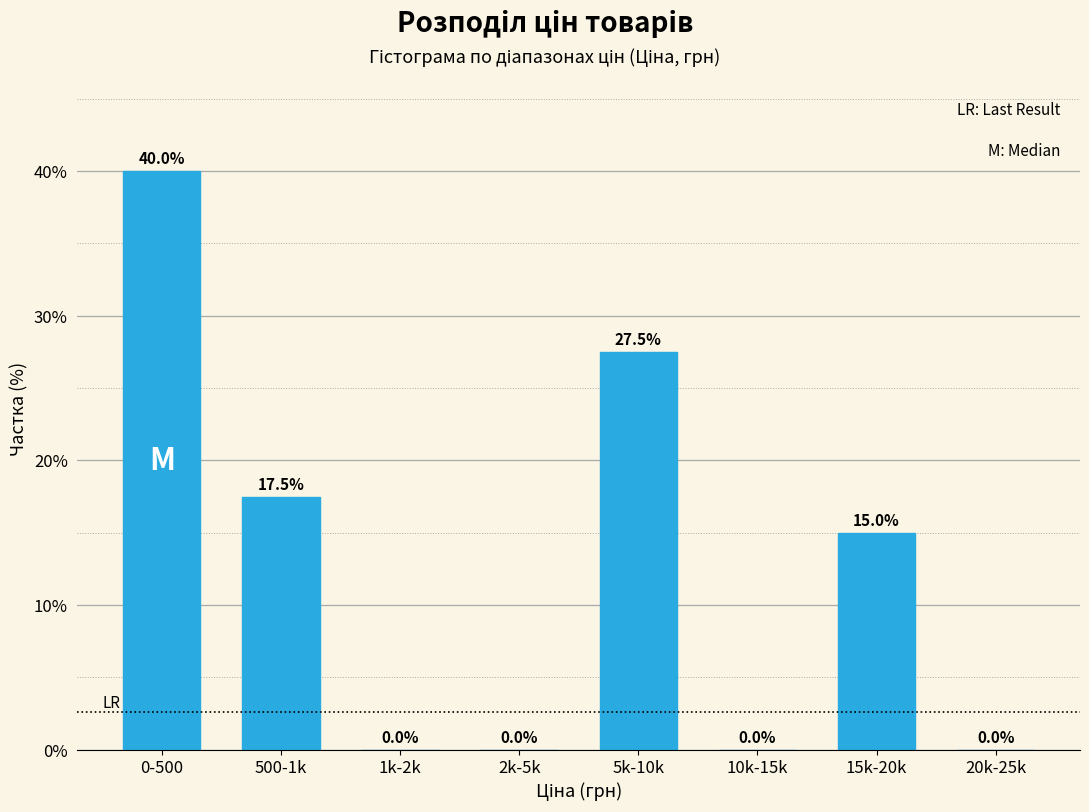

Reading left to right, list all the values displayed in this chart.

0-500=40.0	500-1k=17.5	1k-2k=0.0	2k-5k=0.0	5k-10k=27.5	10k-15k=0.0	15k-20k=15.0	20k-25k=0.0